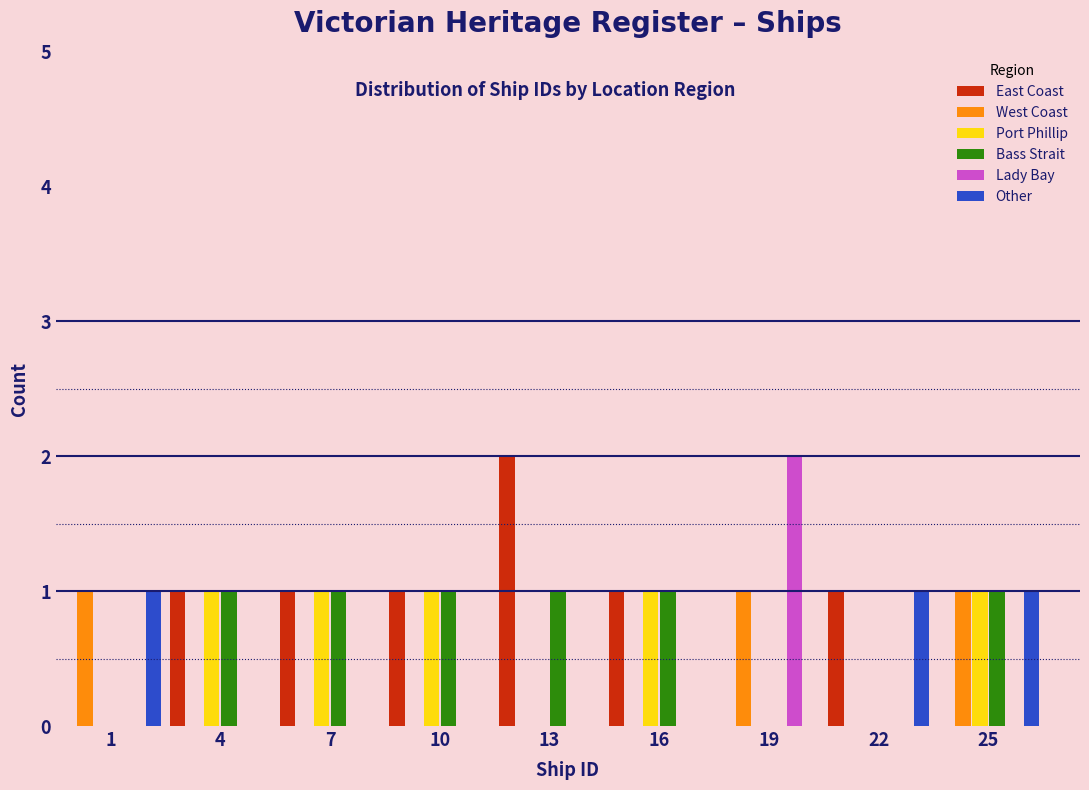

The value of West Coast at 7 is 0. True or false?

True